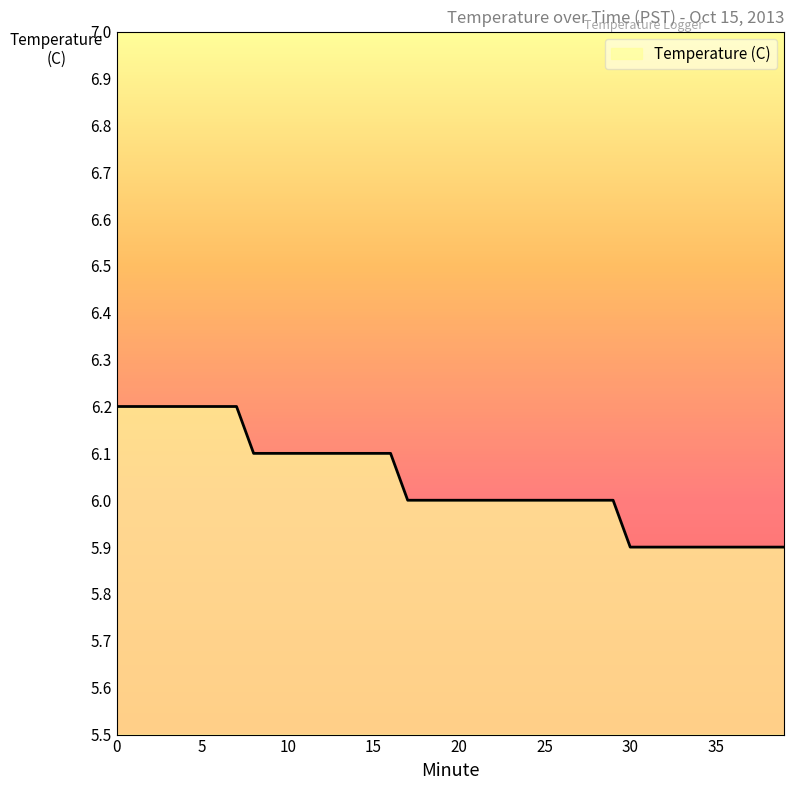

What is the minimum value shown in the chart?

5.9